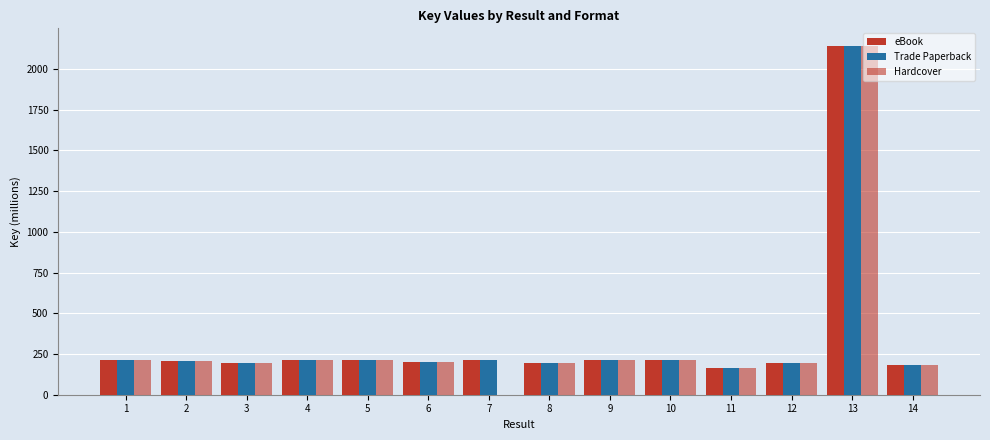

At which label does eBook first exceed 212?

1